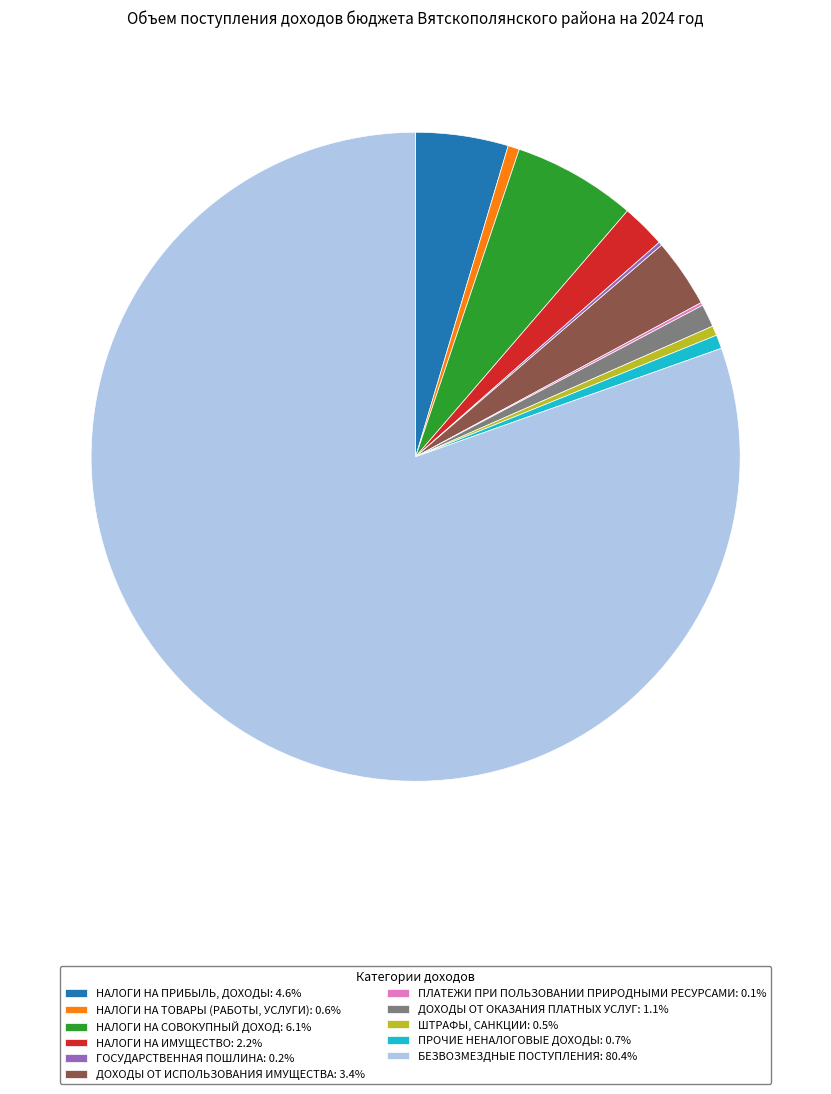

Is there a majority slice in this chart?

Yes